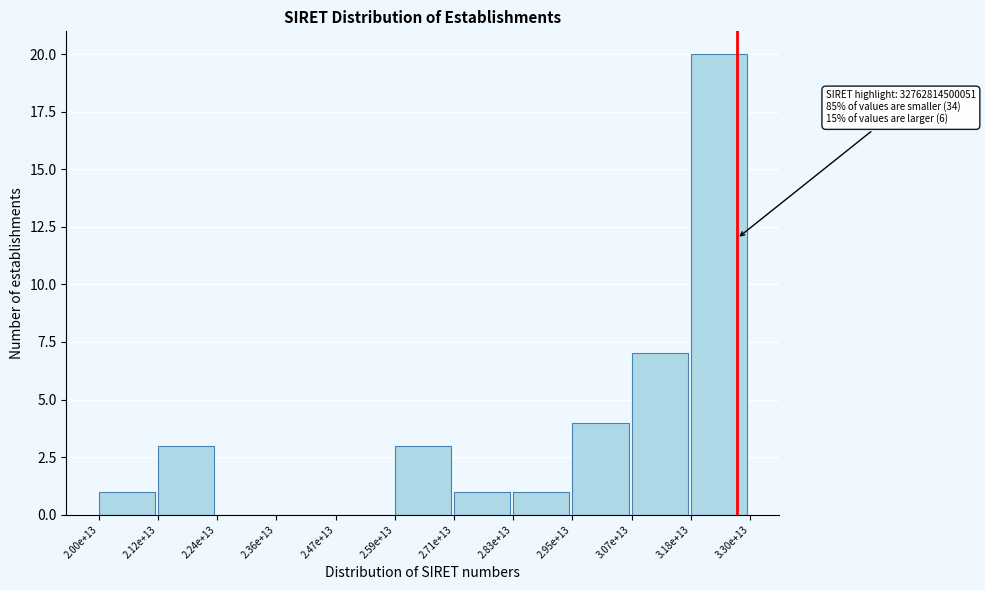

Reading left to right, extract all data points from this chart.

2.00e+13=1	2.12e+13=3	2.24e+13=0	2.36e+13=0	2.47e+13=0	2.59e+13=3	2.71e+13=1	2.83e+13=1	2.95e+13=4	3.07e+13=7	3.18e+13=20